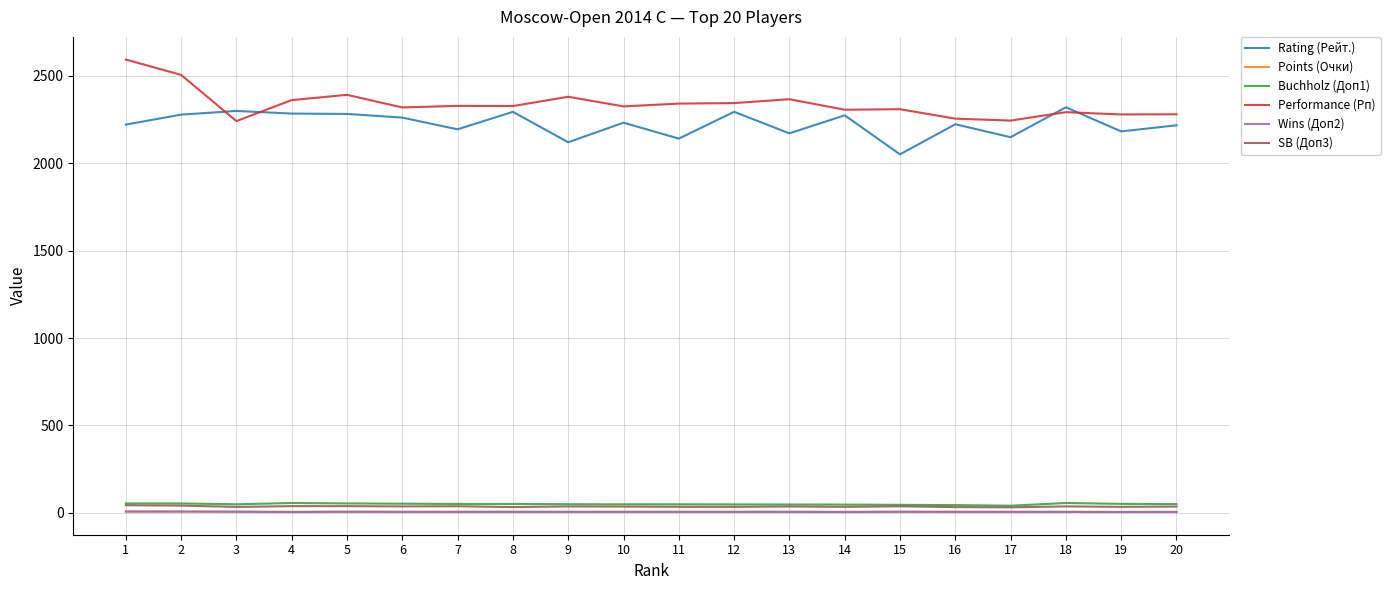

True or false: SB (Доп3) and Rating (Рейт.) cross at least once.

False